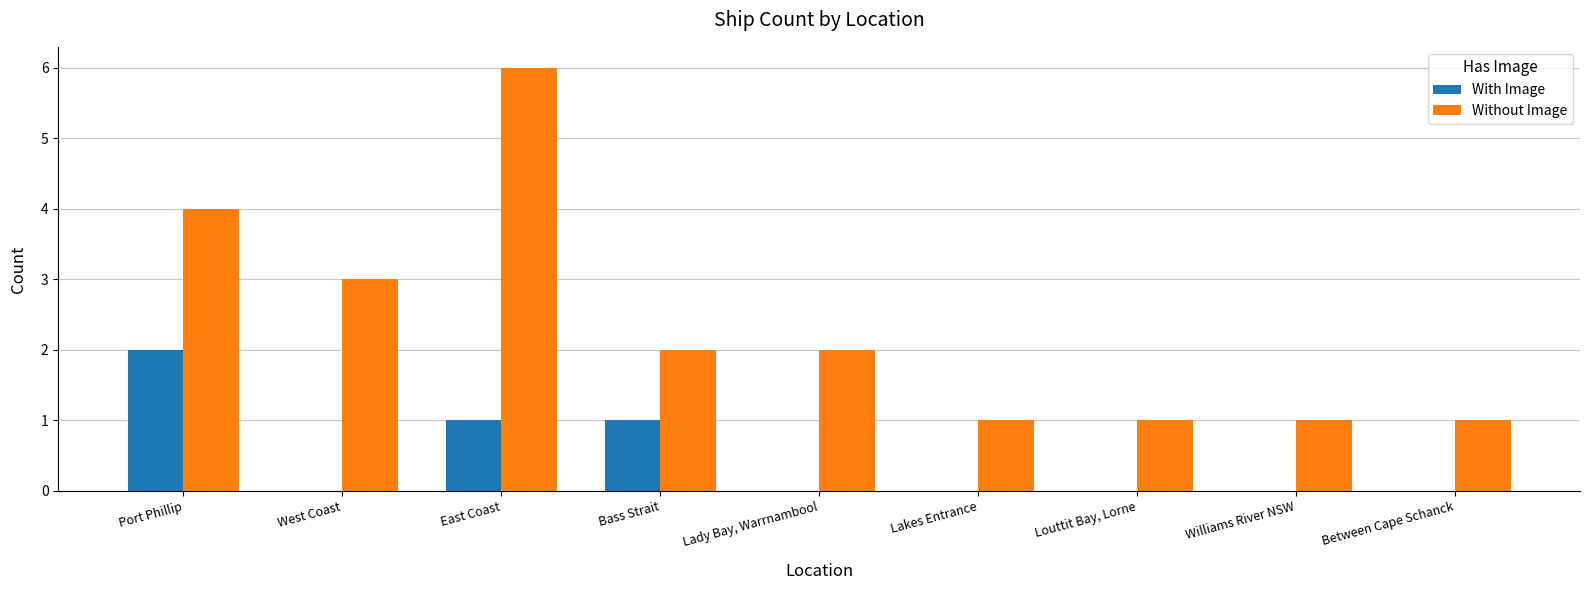

Which category has the highest value in the Without Image series?

East Coast